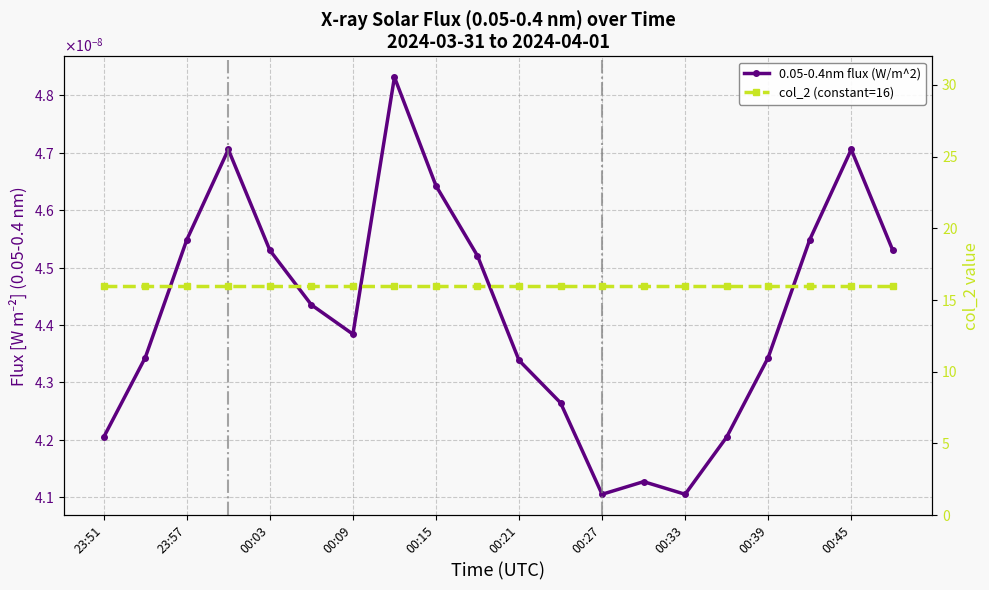

Which series has the widest spread of values?

0.05-0.4nm flux (W/m^2)